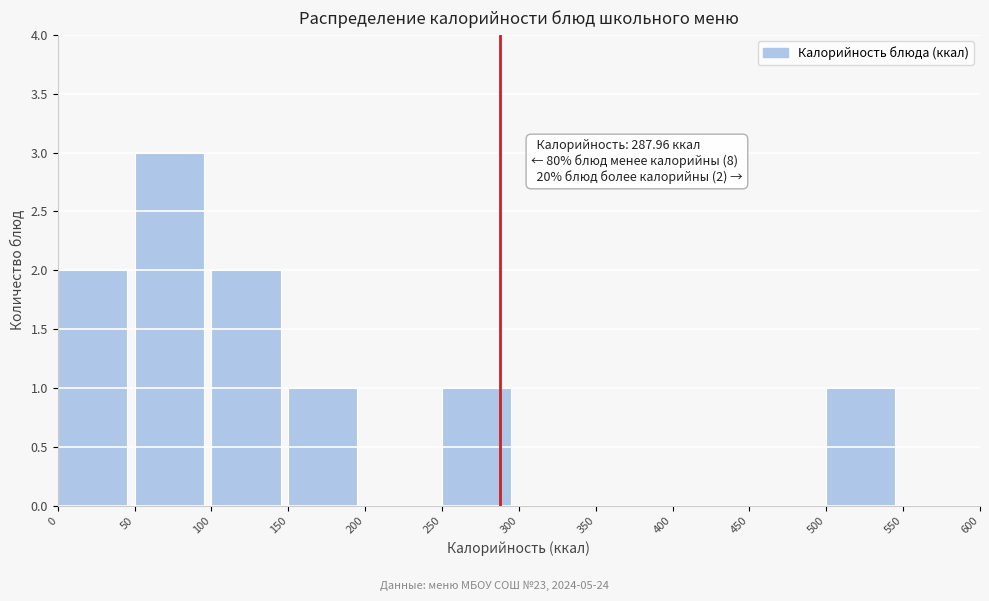

Over which range of the x-axis is the bar tallest?

50 to 100